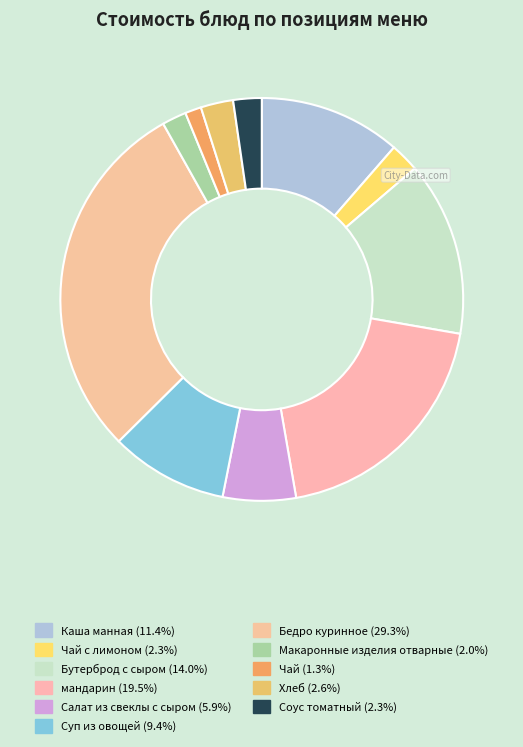

How many segments does this pie chart have?

11